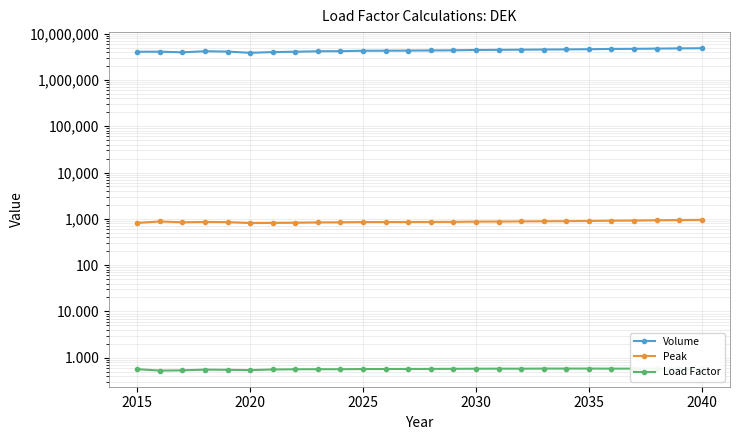

Does the chart have visible grid lines?

Yes